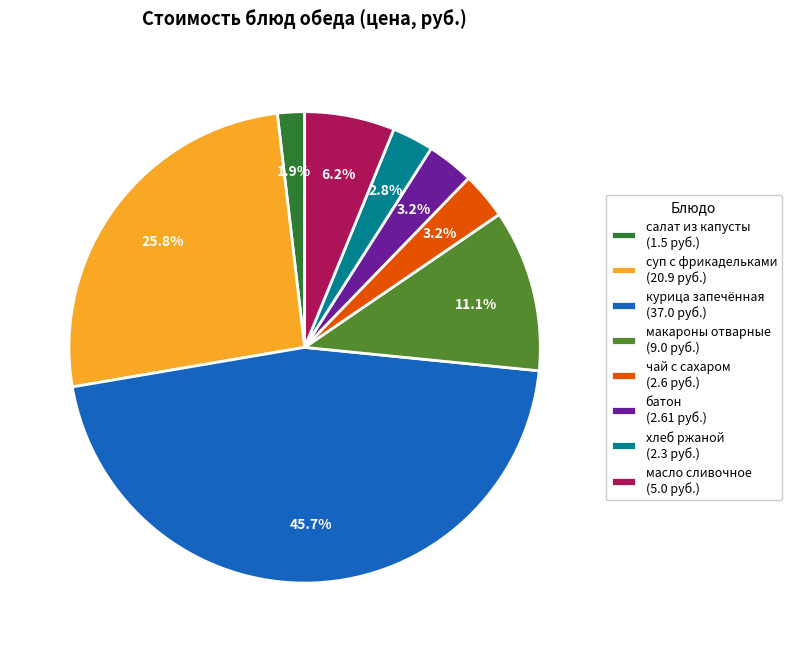

Approximately how many times larger is the value at масло сливочное (5.0 руб.) compared to салат из капусты (1.5 руб.)?

3.3